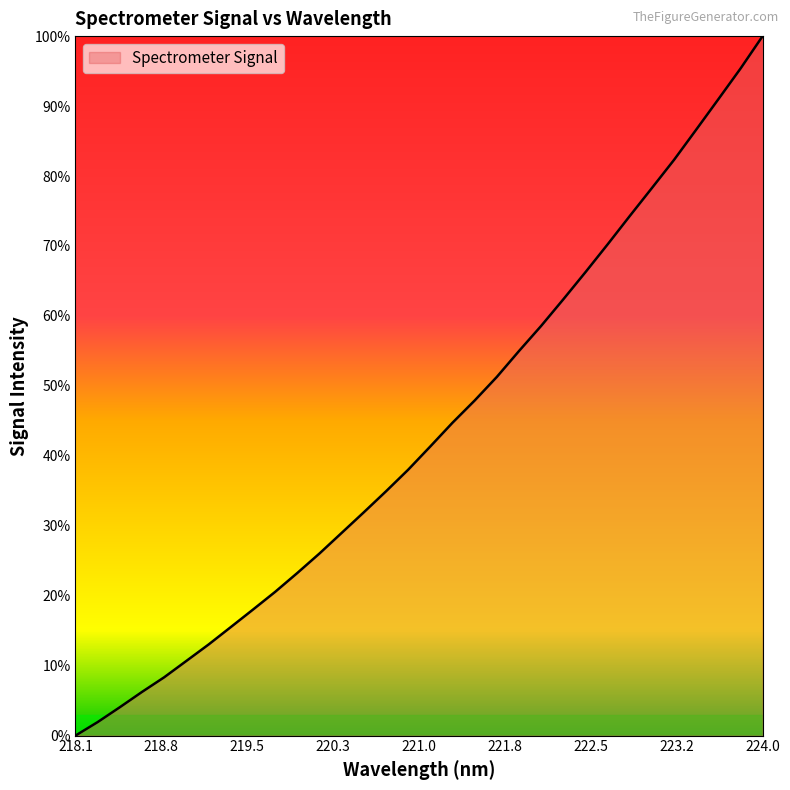

Does the chart have visible grid lines?

No